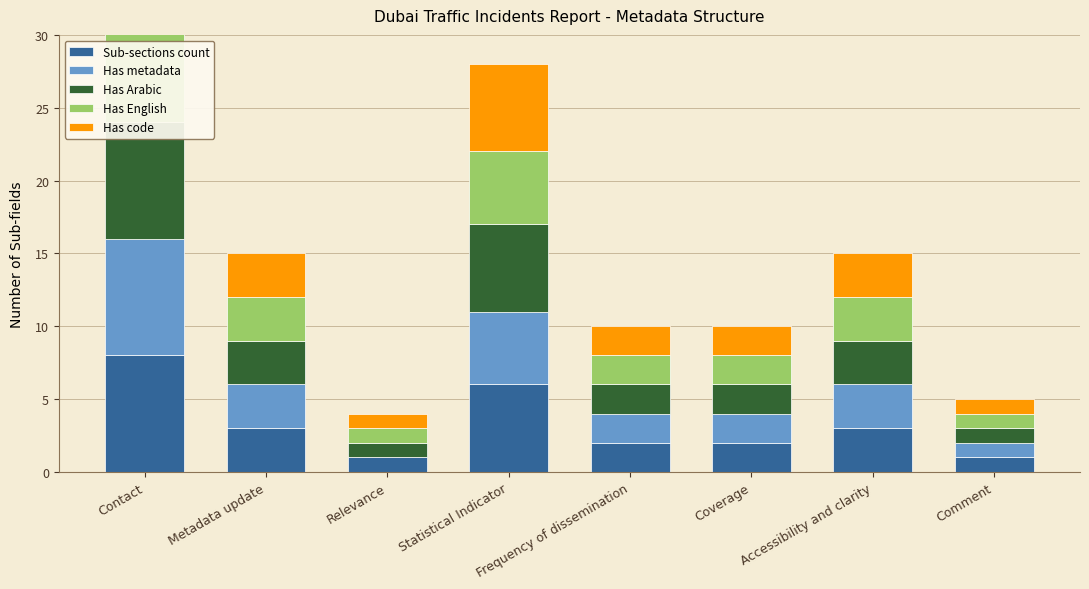

Reading right to left, transcribe all the data shown in this chart.

Sub-sections count: 1	3	2	2	6	1	3	8
Has metadata: 1	3	2	2	5	0	3	8
Has Arabic: 1	3	2	2	6	1	3	8
Has English: 1	3	2	2	5	1	3	8
Has code: 1	3	2	2	6	1	3	8